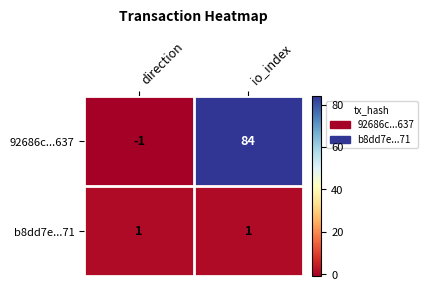

Reading right to left, what are all the values shown in this chart?

92686c...637: 84	-1
b8dd7e...71: 1	1